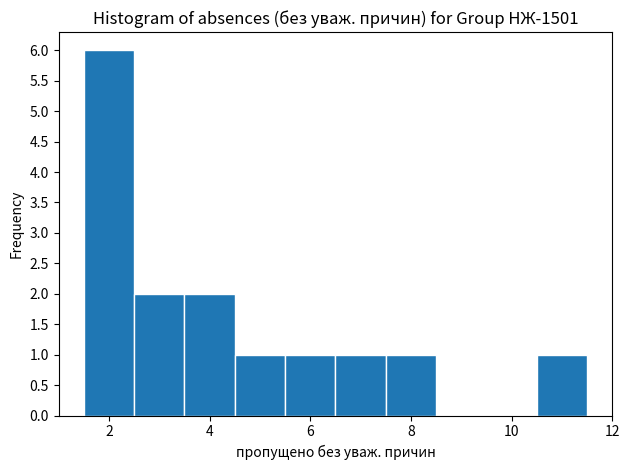

How tall is the bar that spans 2.5 to 3.5 on the x-axis? Neither the bar edges nor the heights are printed on the chart, so give them approximately, as read against the axes.

2